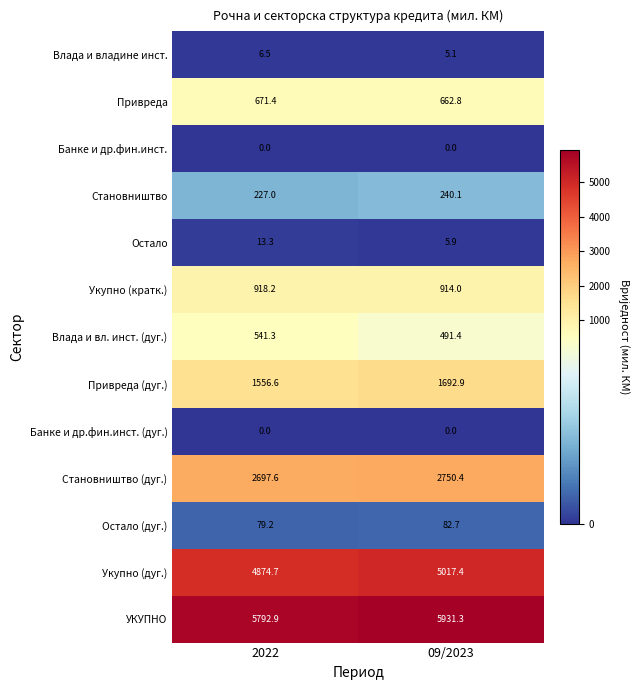

Reading left to right, what are all the values shown in this chart?

Влада и владине инст.: 6.5	5.1
Привреда: 671.4	662.8
Банке и др.фин.инст.: 0.0	0.0
Становништвo: 227.0	240.1
Остало: 13.3	5.9
Укупно (кратк.): 918.2	914.0
Влада и вл. инст. (дуг.): 541.3	491.4
Привреда (дуг.): 1556.6	1692.9
Банке и др.фин.инст. (дуг.): 0.0	0.0
Становништвo (дуг.): 2697.6	2750.4
Остало (дуг.): 79.2	82.7
Укупно (дуг.): 4874.7	5017.4
УКУПНО: 5792.9	5931.3